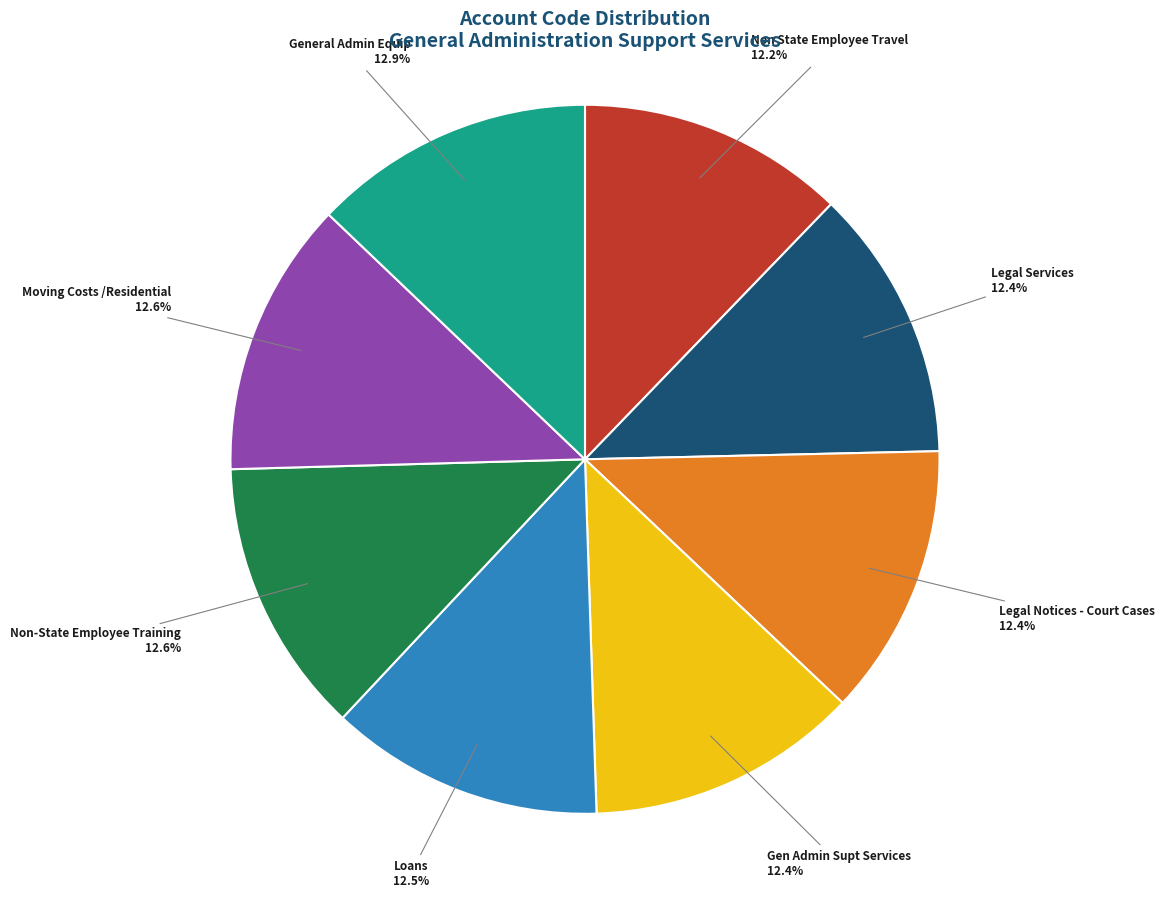

Approximately how many times larger is the value at Gen Admin Supt Services compared to Moving Costs /Residential?

1.0